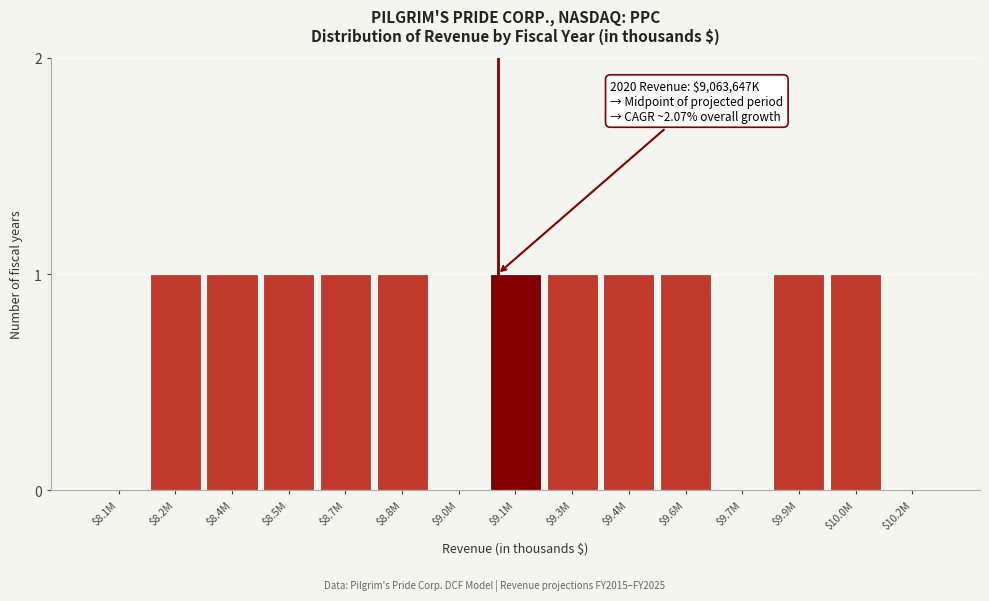

The chart shows a value of 1 at $8.4M. True or false?

True